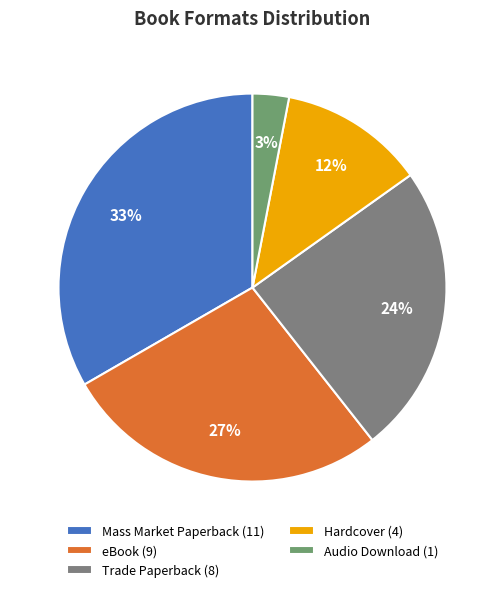

How many slices are in this pie chart?

5